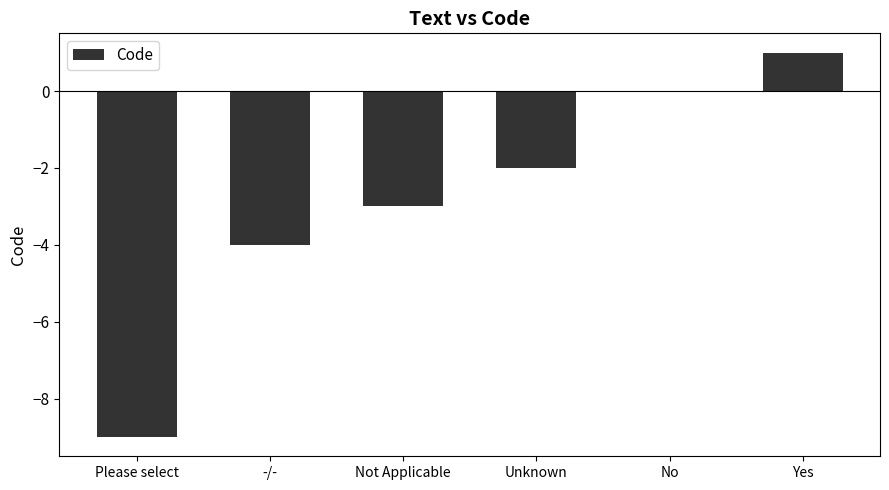

What is the sum of all values?

-17